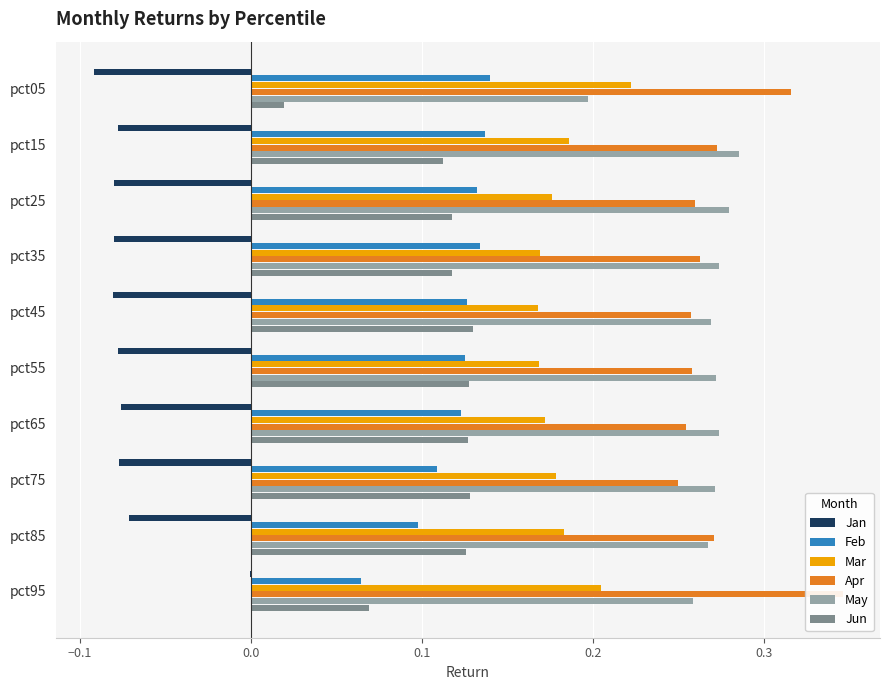

What are all the series names shown in the legend?

Jan, Feb, Mar, Apr, May, Jun